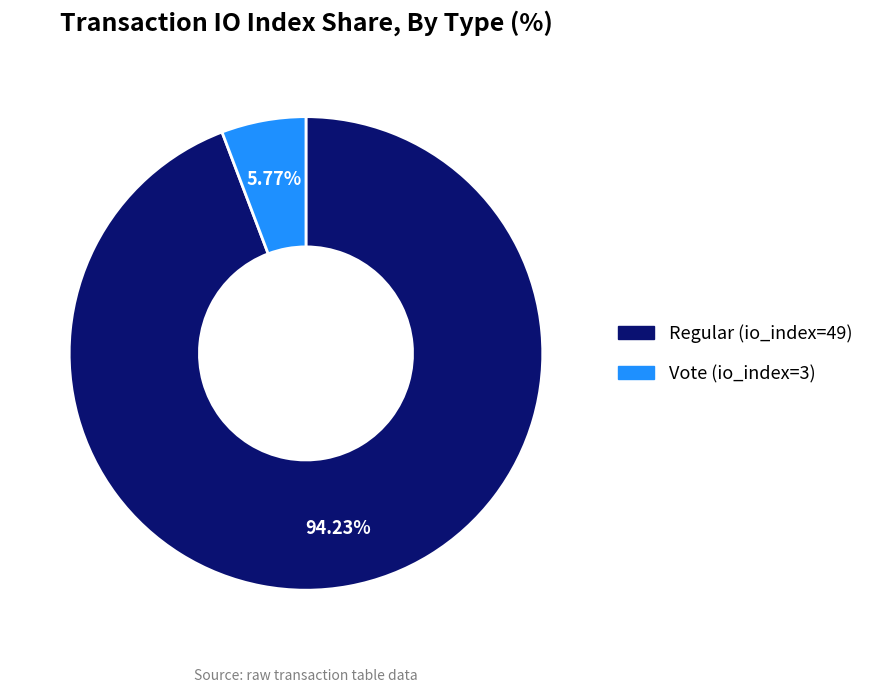

Does any single category account for the majority?

Yes